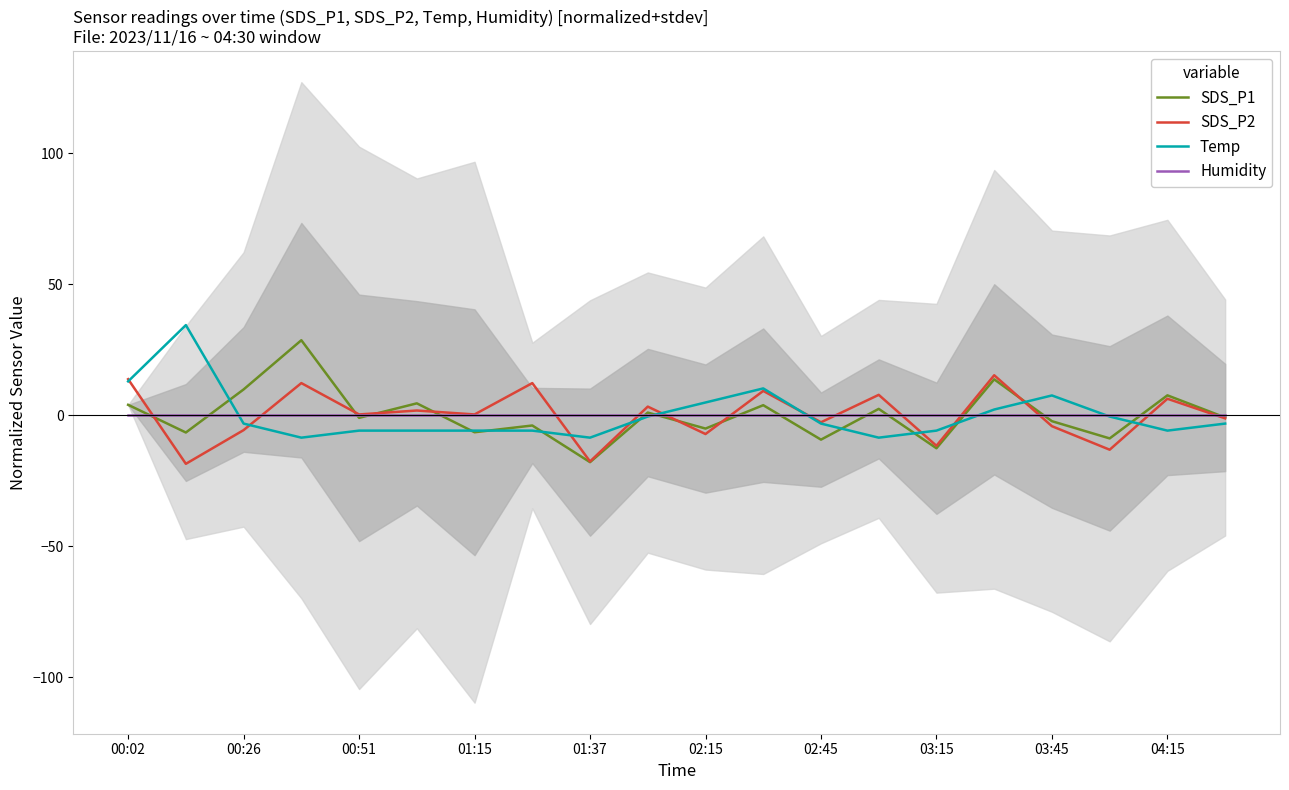

The value of SDS_P1 at 00:26 is 9.8. True or false?

True